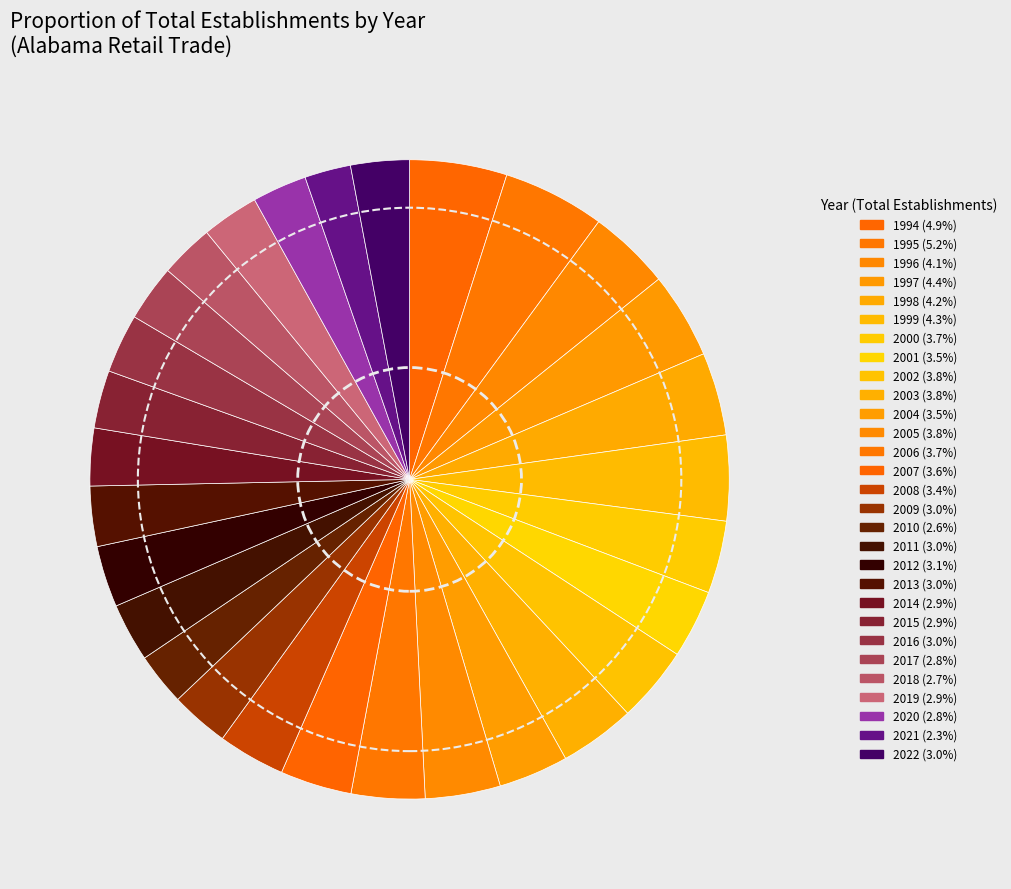

Count the number of slices in the pie.

29